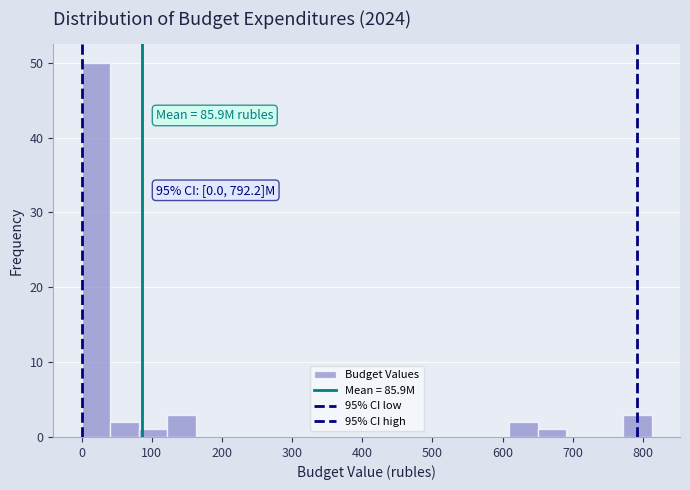

Which range on the x-axis has the tallest bar?

0 to 40